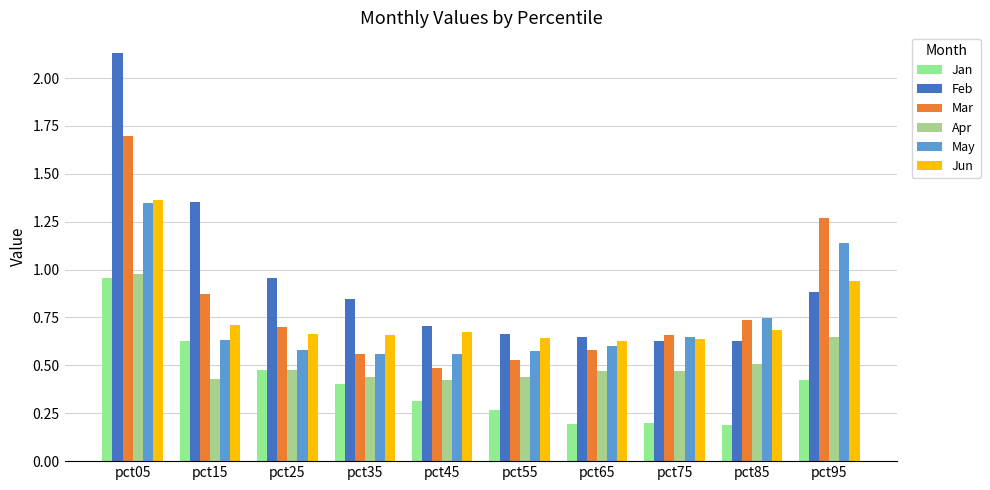

Between pct45 and pct75, which series saw the biggest shift?

Mar